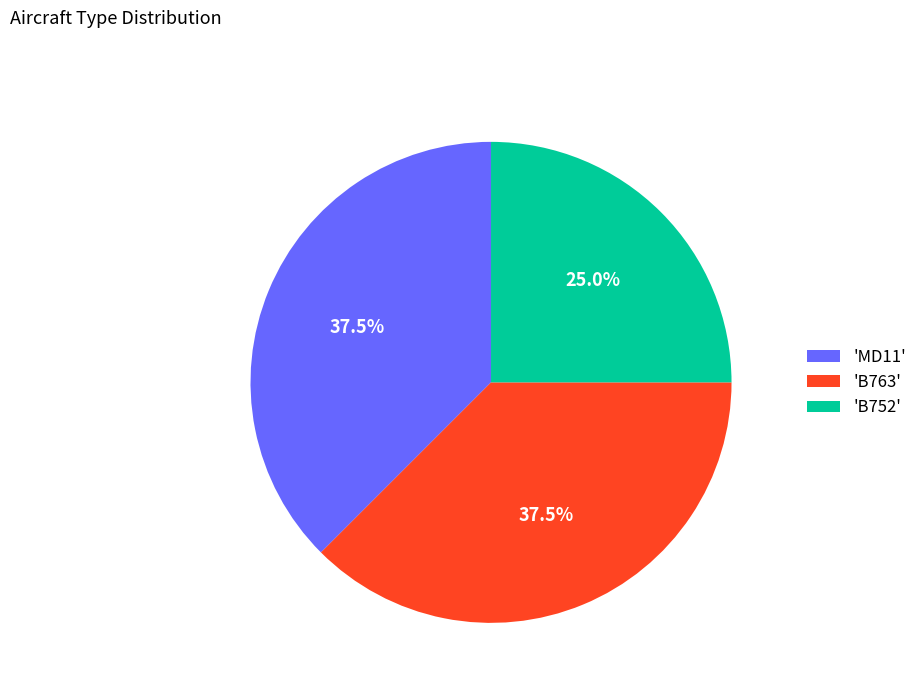

Which has a higher value, 'MD11' or 'B752'?

'MD11'